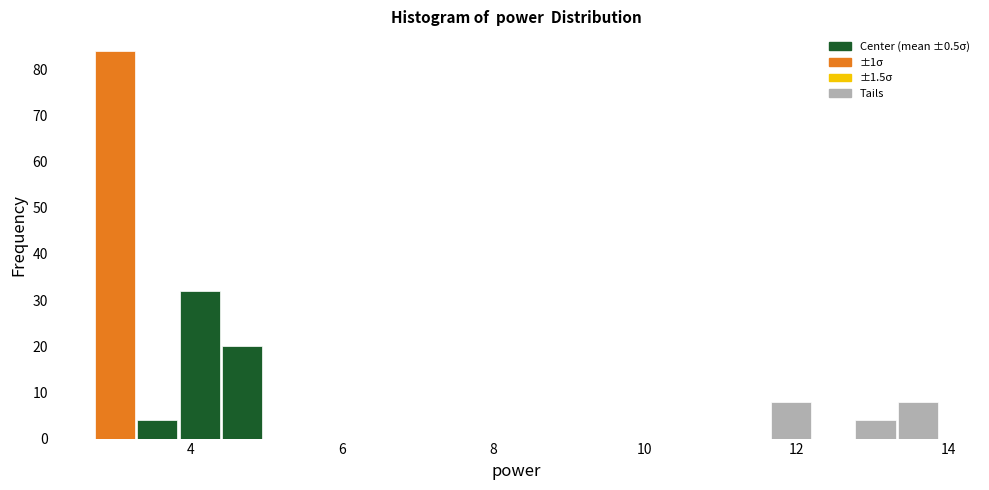

Read against the x-axis, roughly where is the centre of the tallest bar?

3.0